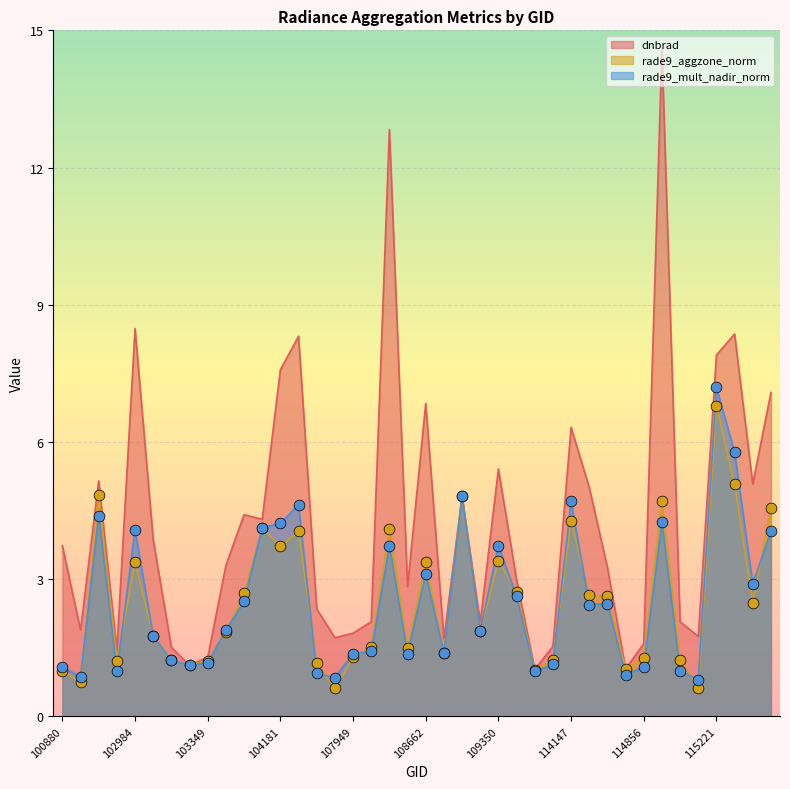

At how many categories does at least one series exceed 2?

27